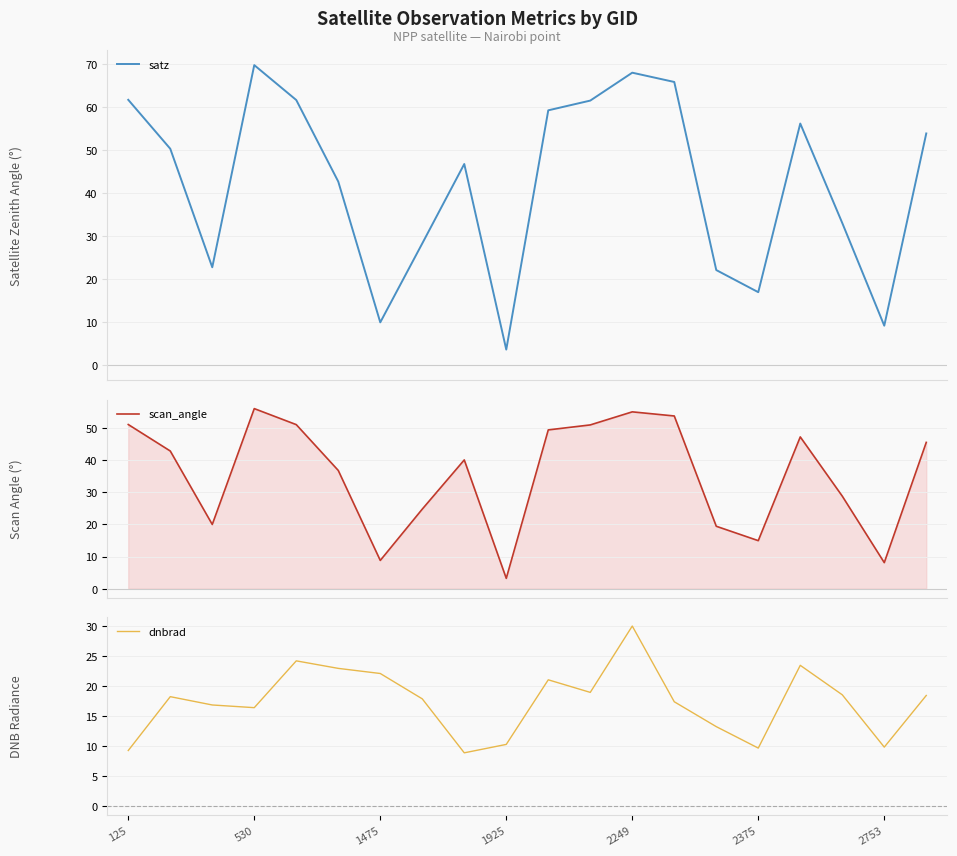

What is the difference between the maximum and minimum values in the satz series?

66.0